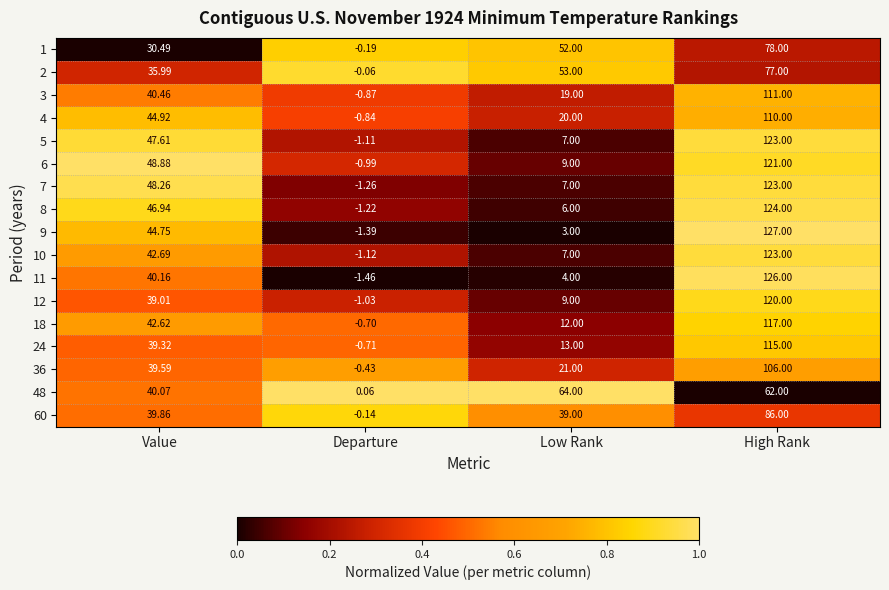

At which label does 24 first exceed 39?

Value